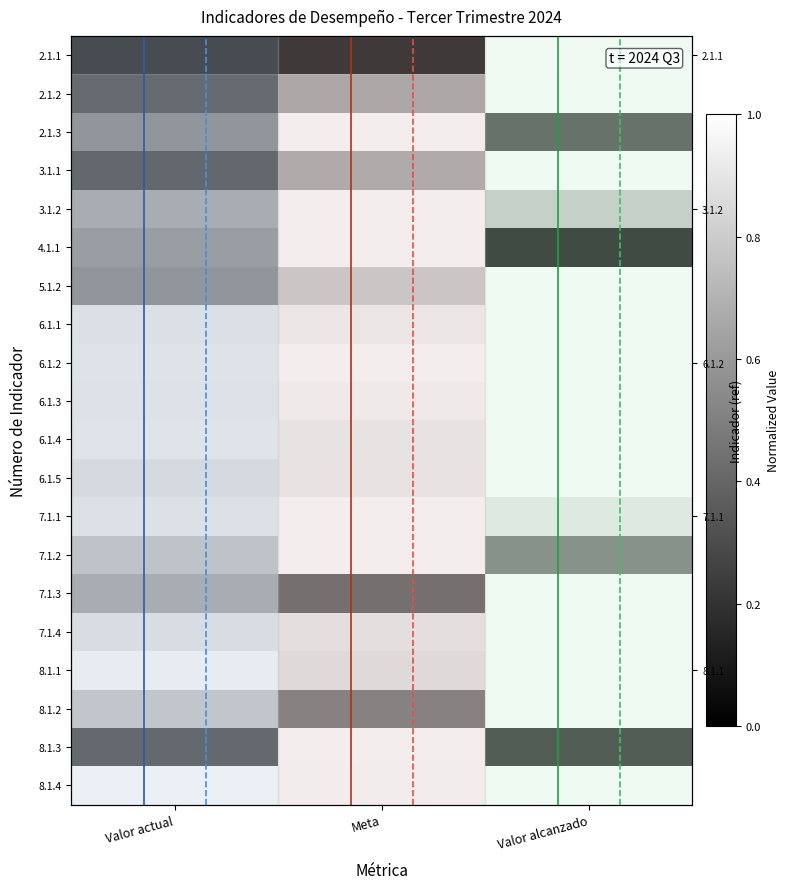

Count the number of data series in this chart.

20